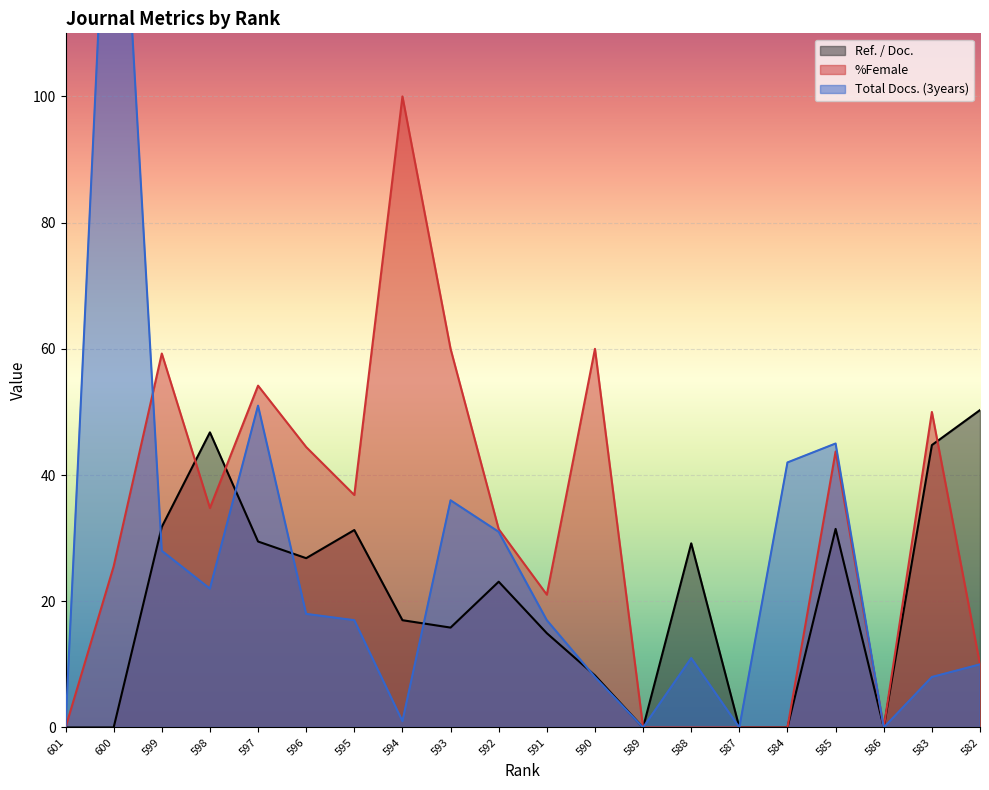

What are all the series names shown in the legend?

Ref. / Doc., %Female, Total Docs. (3years)